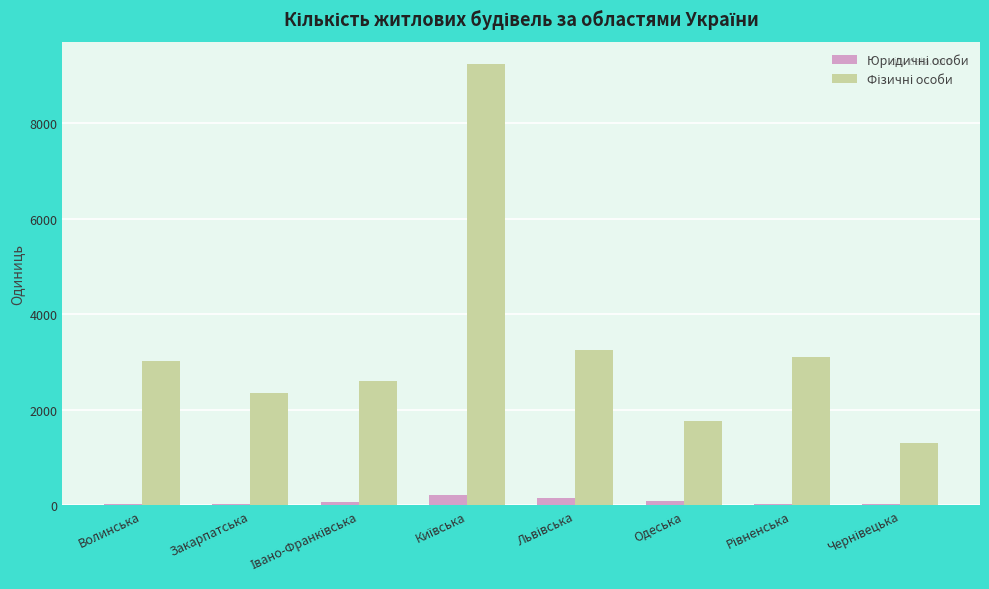

What is the greatest value displayed?

9246